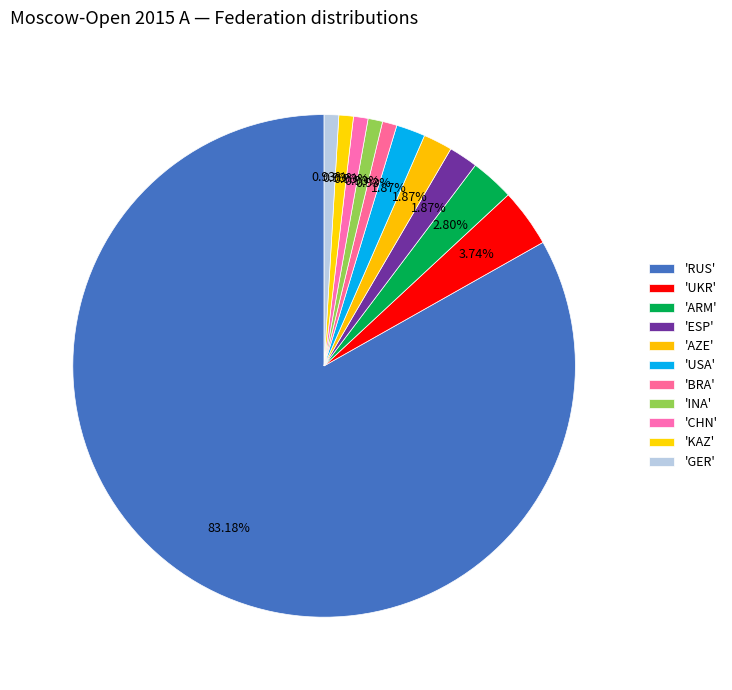

Count the number of slices in the pie.

11